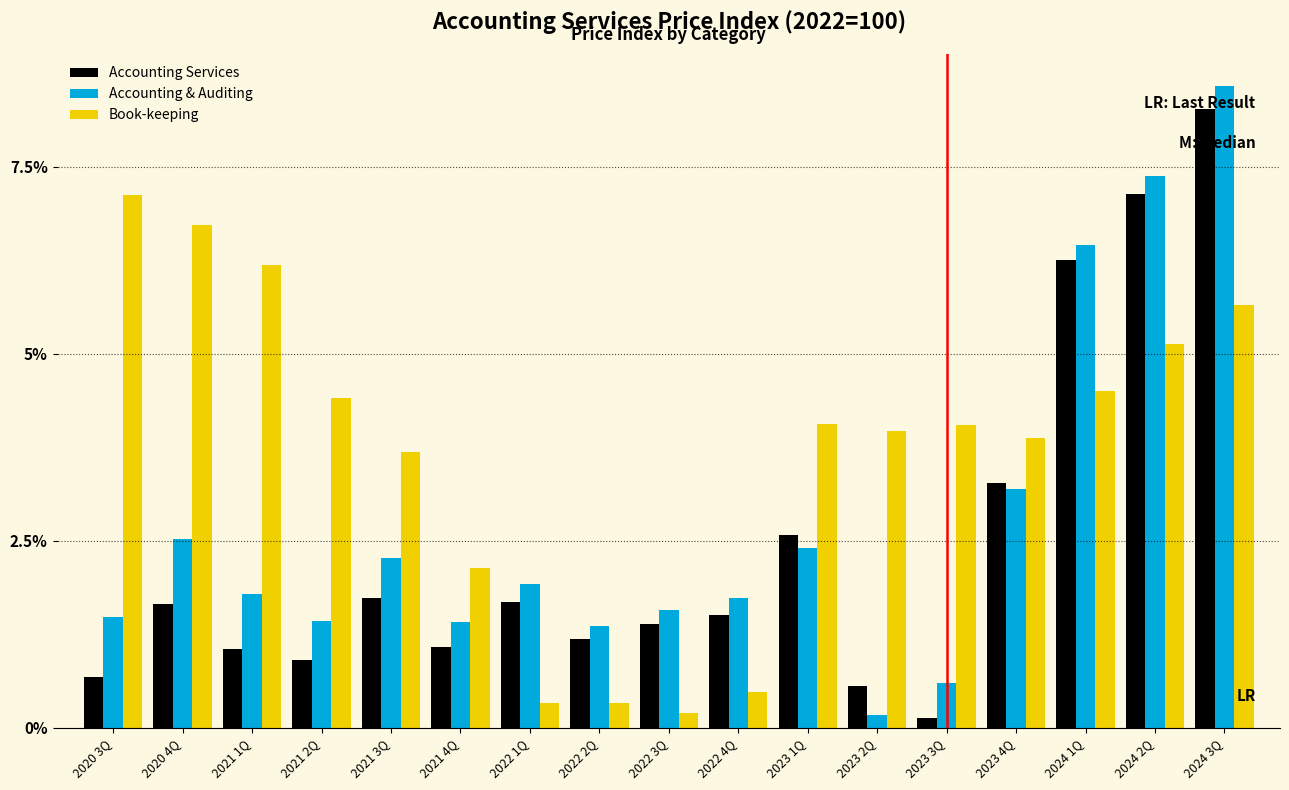

List the series in order of their overall mean, highest first.

Book-keeping, Accounting & Auditing, Accounting Services